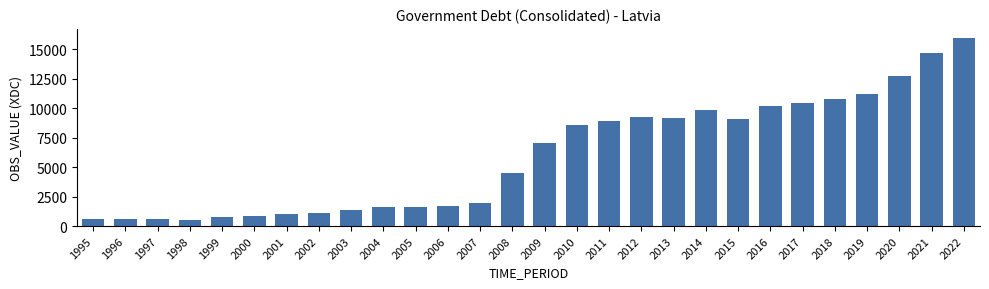

What is the change in value from 2009 to 2019?

+4187.8